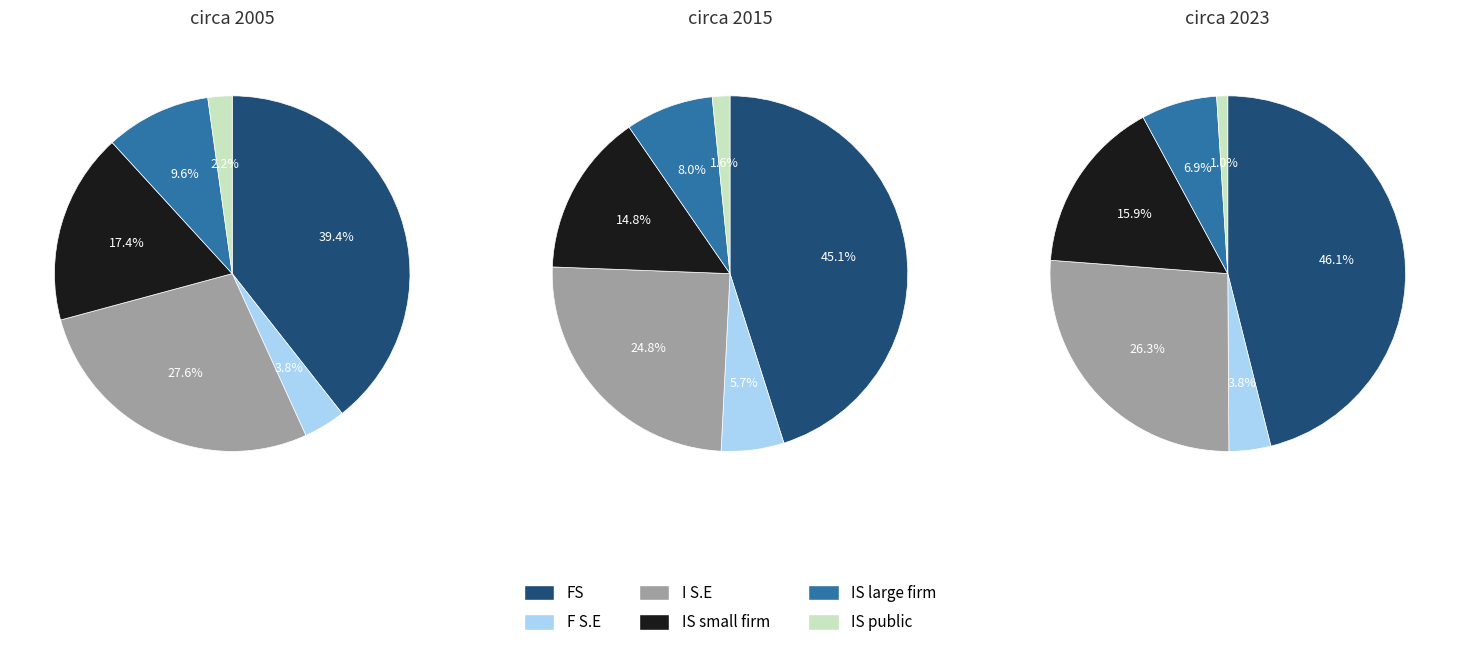

To the nearest percent, what percentage of the pie is 0?

46%